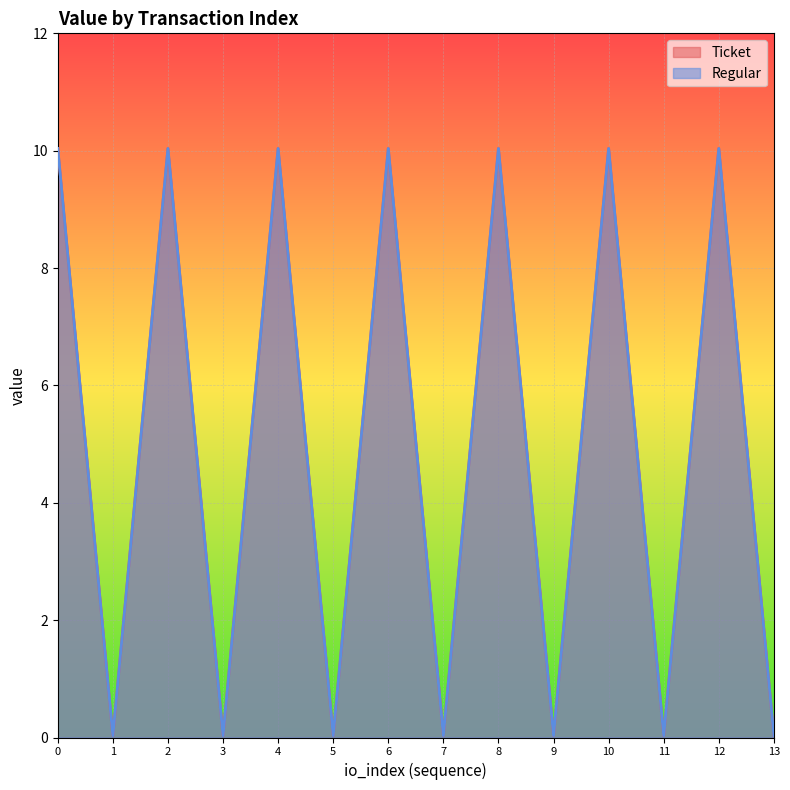

At how many categories does at least one series exceed 6?

7